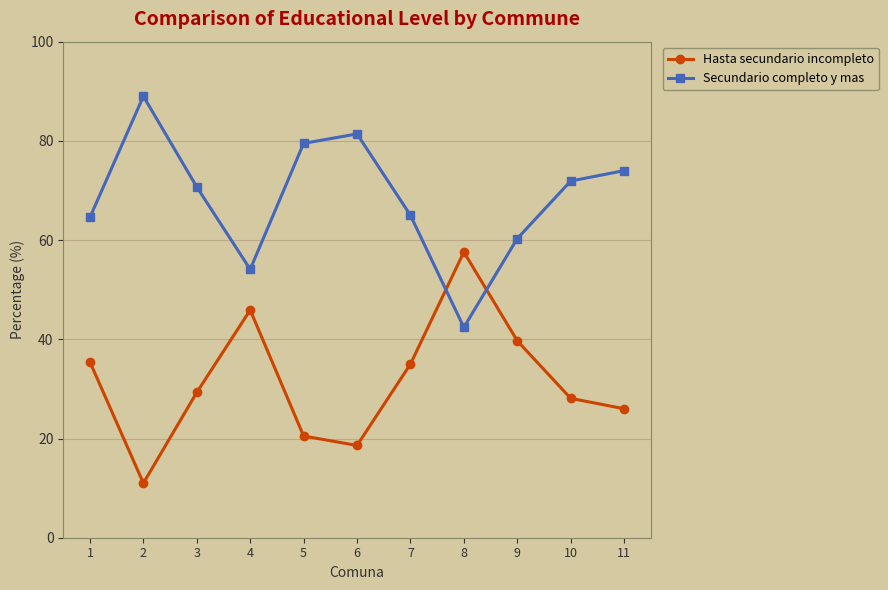

Is it true that Hasta secundario incompleto equals 11.0 at 2?

True